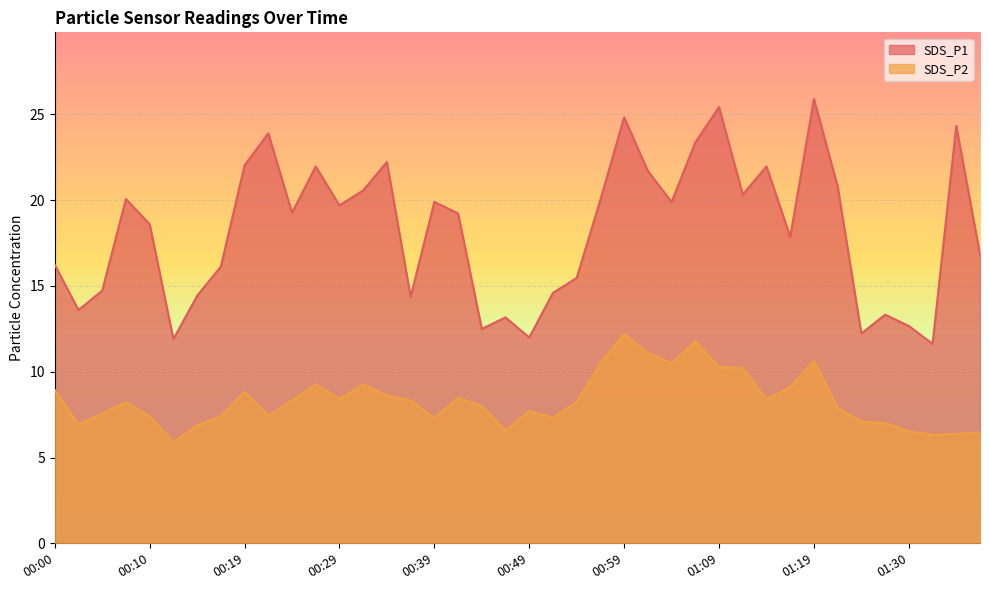

List the labels in order of SDS_P1 value, smallest first.

01:32, 00:12, 00:49, 01:24, 00:44, 01:30, 00:47, 01:27, 00:02, 00:36, 00:14, 00:52, 00:05, 00:54, 00:17, 00:00, 01:38, 01:17, 00:10, 00:41, 00:24, 00:29, 00:39, 01:04, 00:57, 00:07, 01:12, 00:31, 01:22, 01:02, 00:27, 01:14, 00:19, 00:34, 01:07, 00:22, 01:35, 00:59, 01:09, 01:19